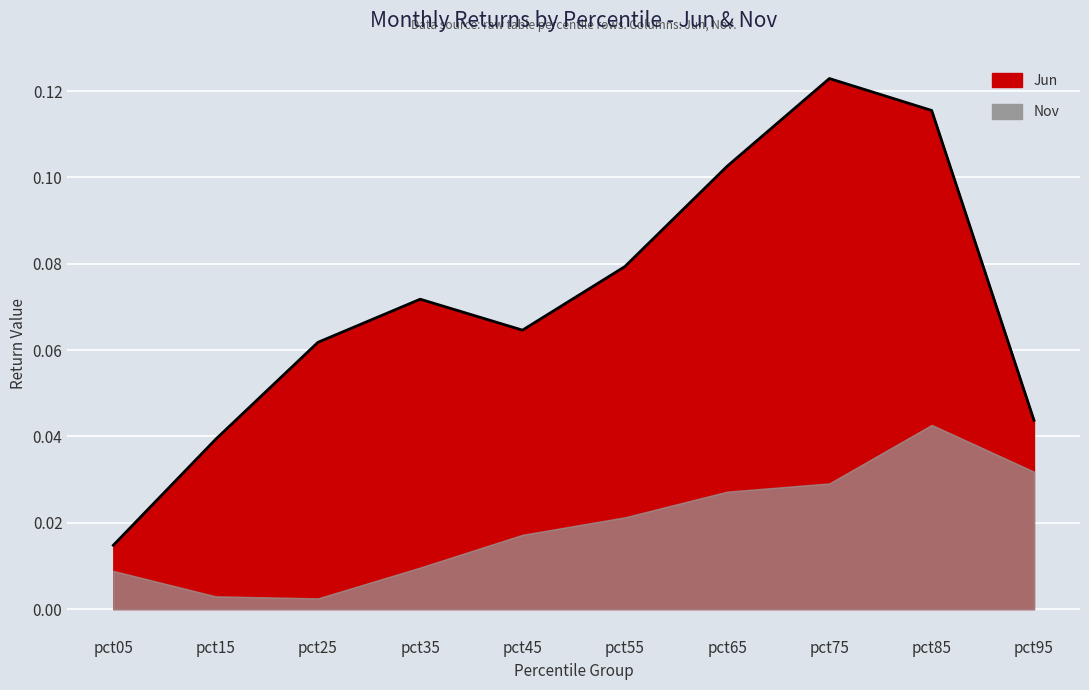

At which category does the data reach its first local valley?

pct45